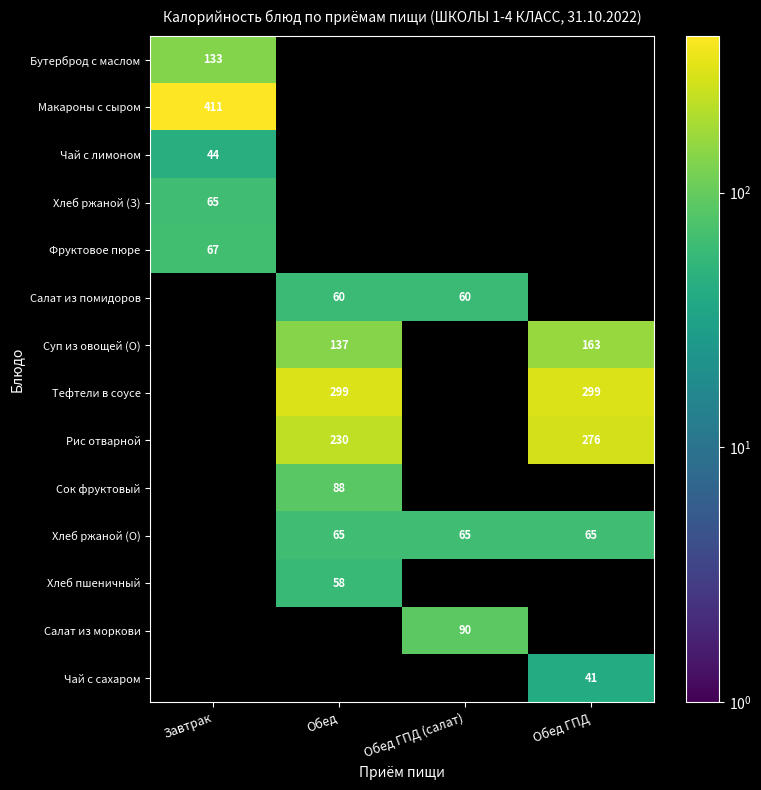

How many categories are shown in the chart?

4